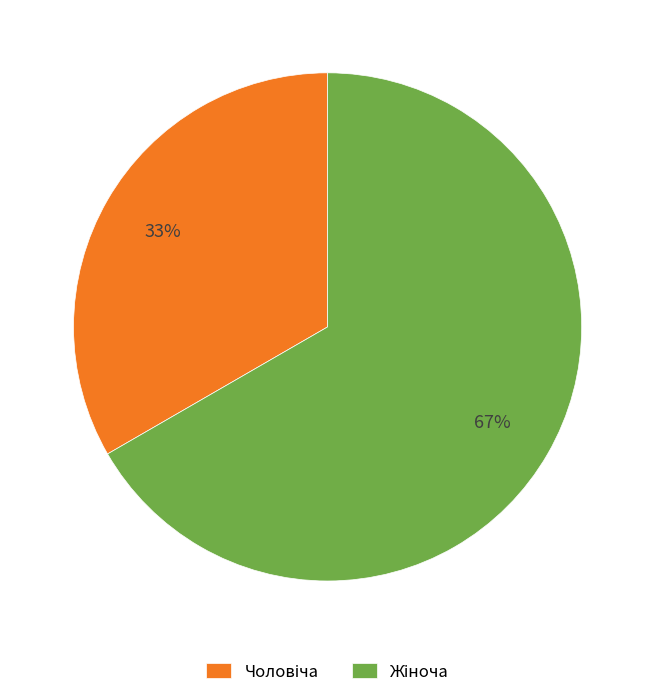

Is the sum of Чоловіча and Жіноча greater than half?

Yes